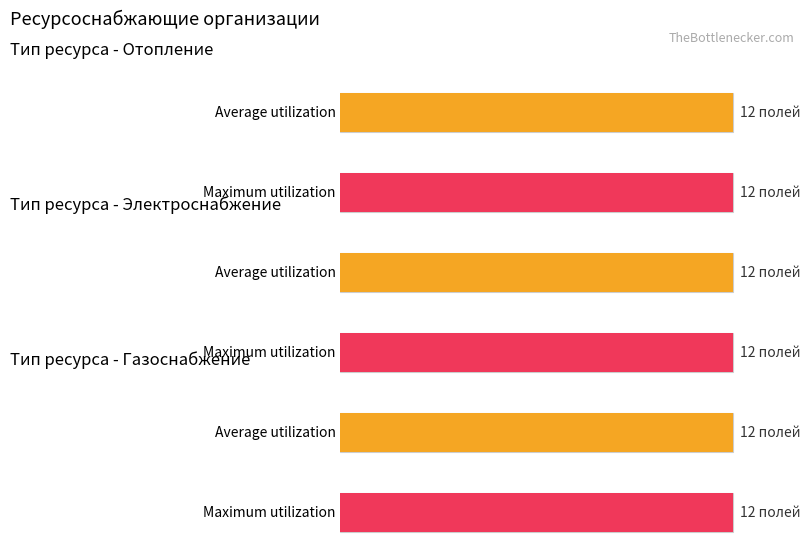

True or false: Maximum utilization has a value of 12 at Электроснабжение.

True